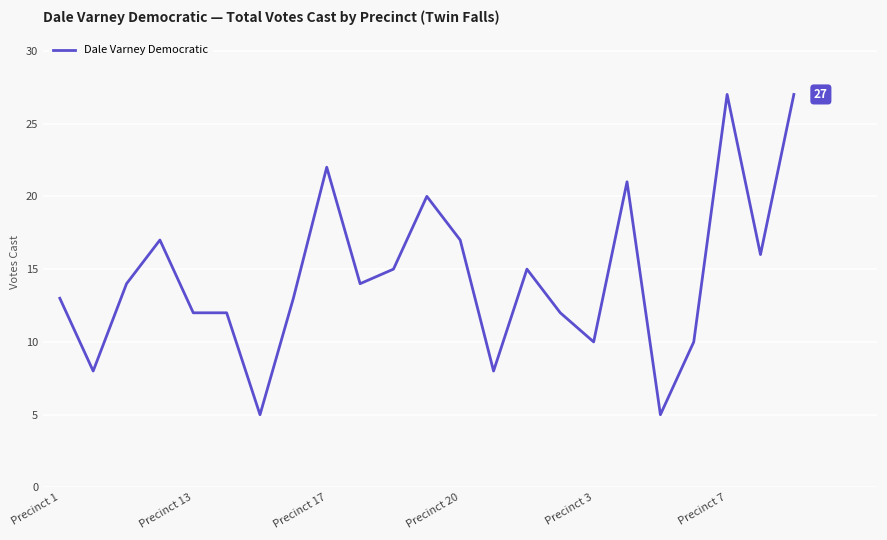

What is the difference between the maximum and minimum values?

22